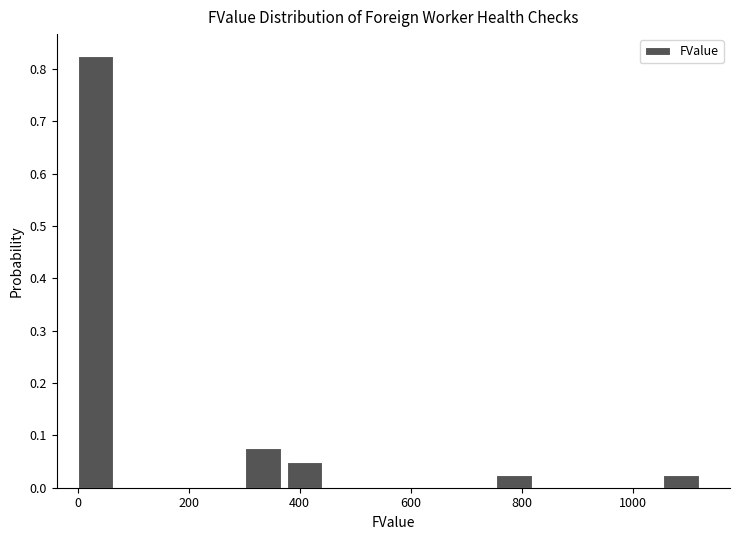

Read against the x-axis, roughly where is the centre of the tallest bar?

40